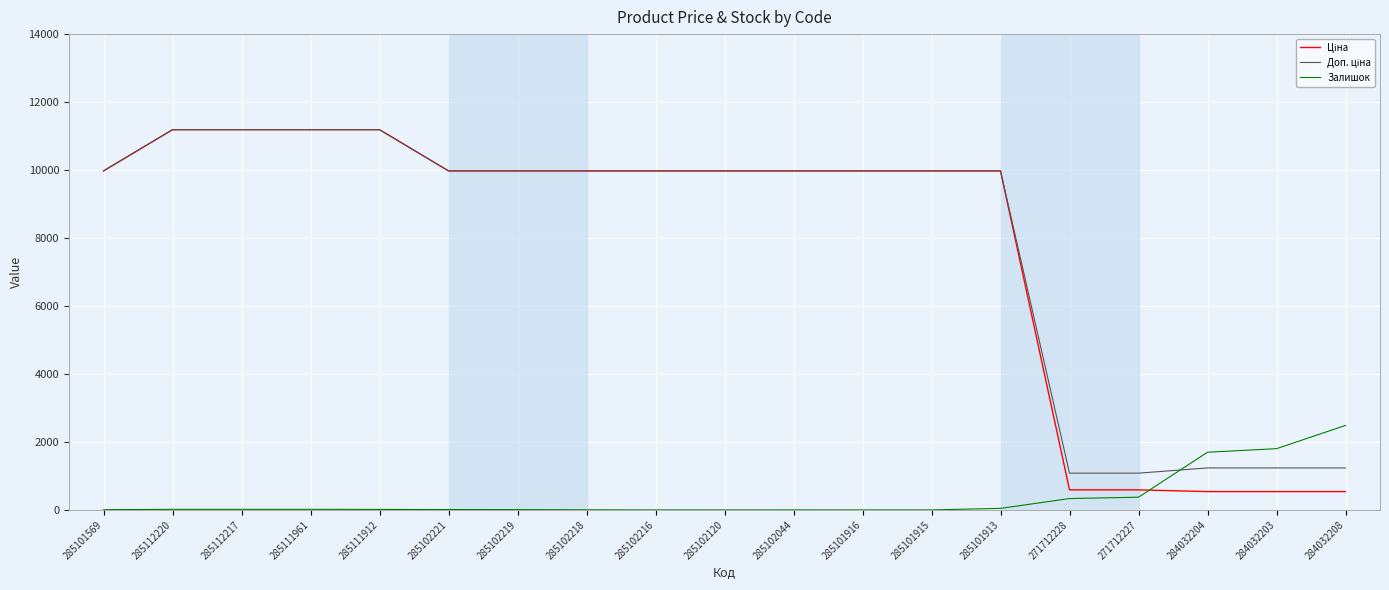

What is the total value across all series at 284032203?

3576.4